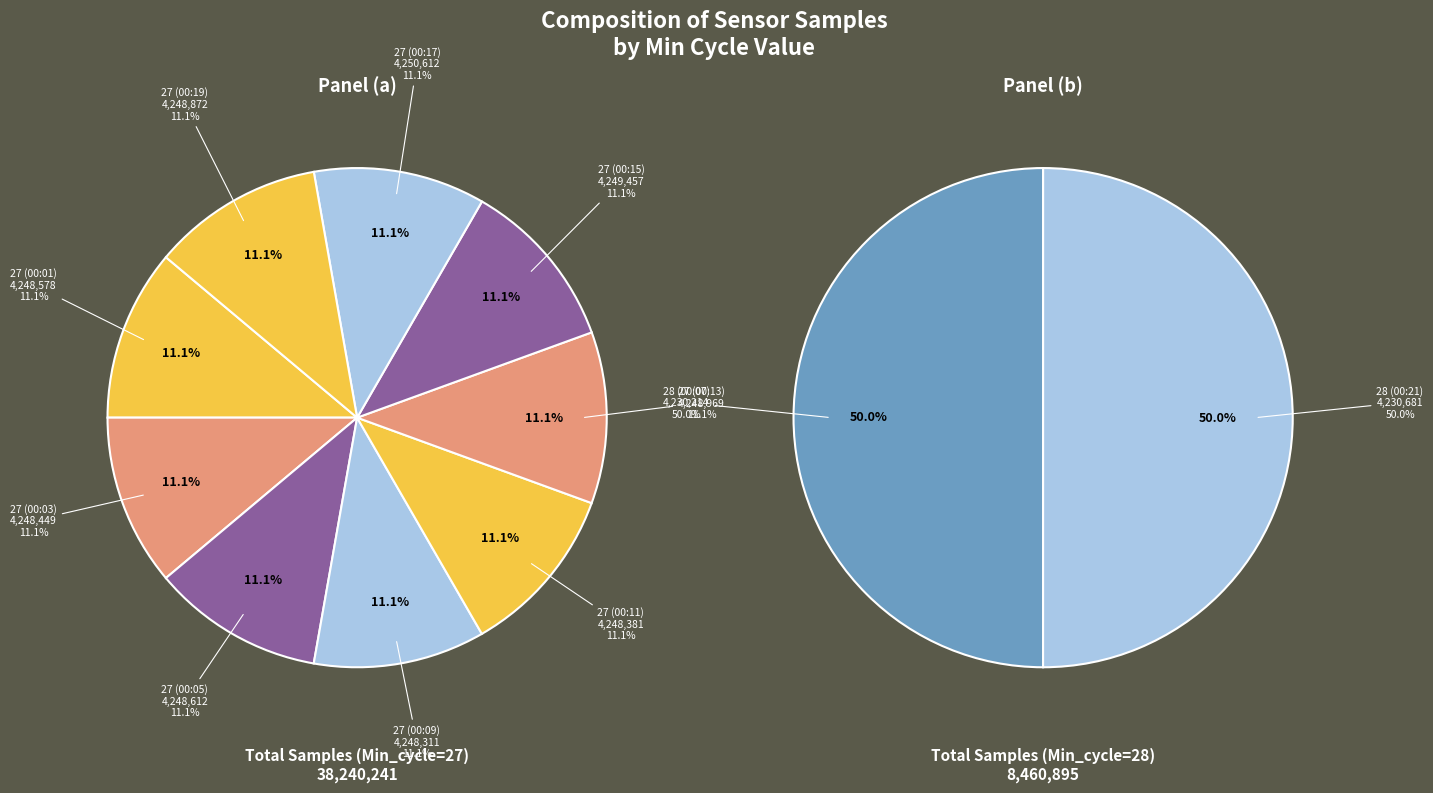

Approximately how many times larger is the value at 27 (00:05) compared to 27 (00:13)?

1.0